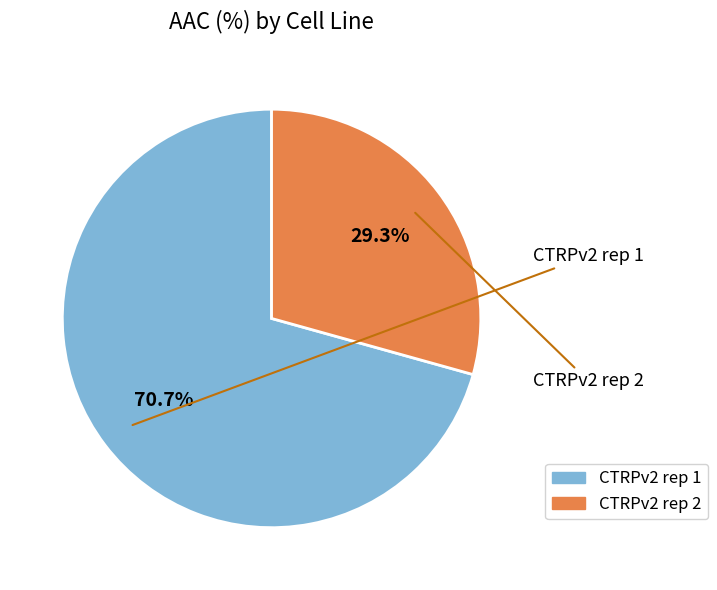

Which slice represents more than half of the pie?

CTRPv2 rep 1